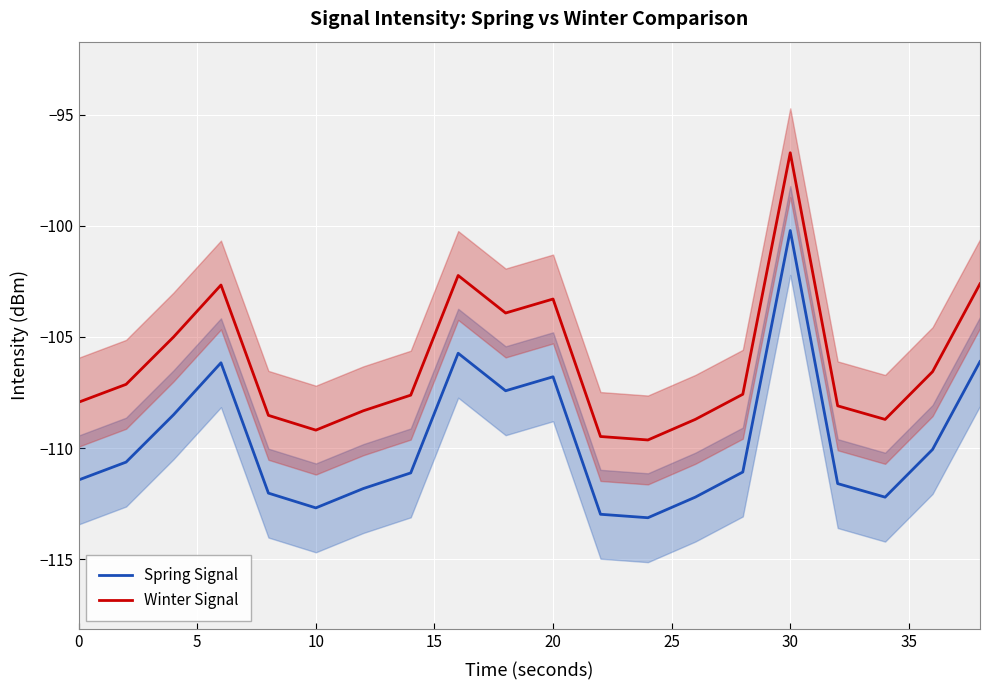

The Spring Signal series shows -156.3 at 10. True or false?

False